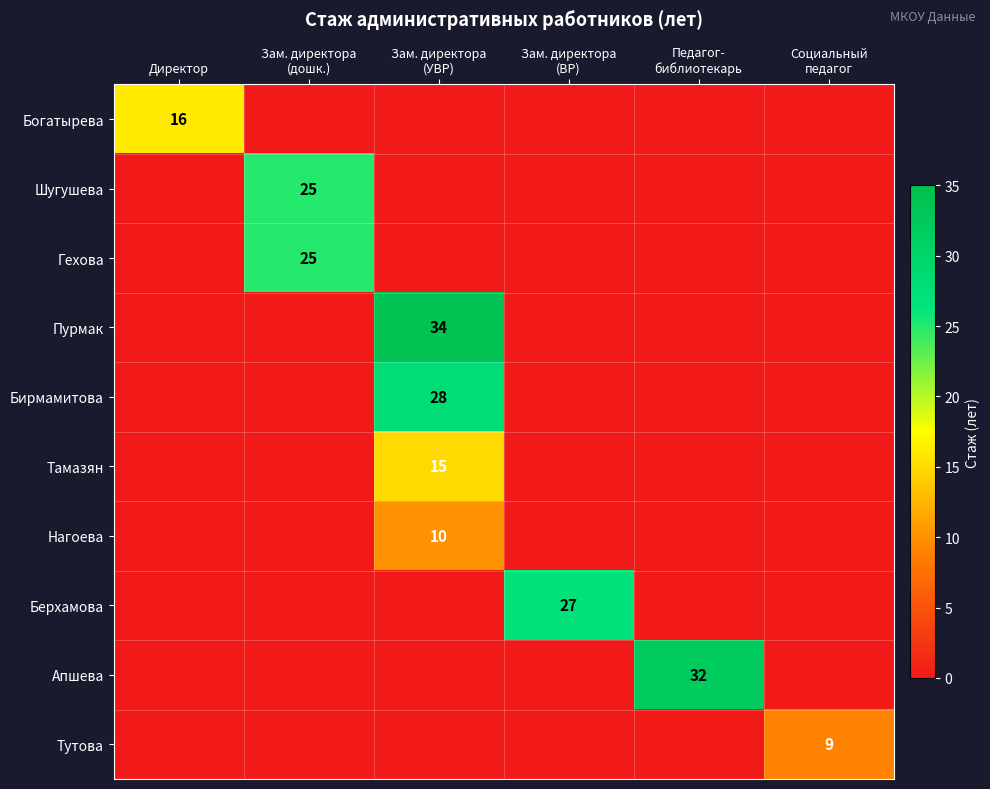

How many values in the Нагоева series exceed 0?

1